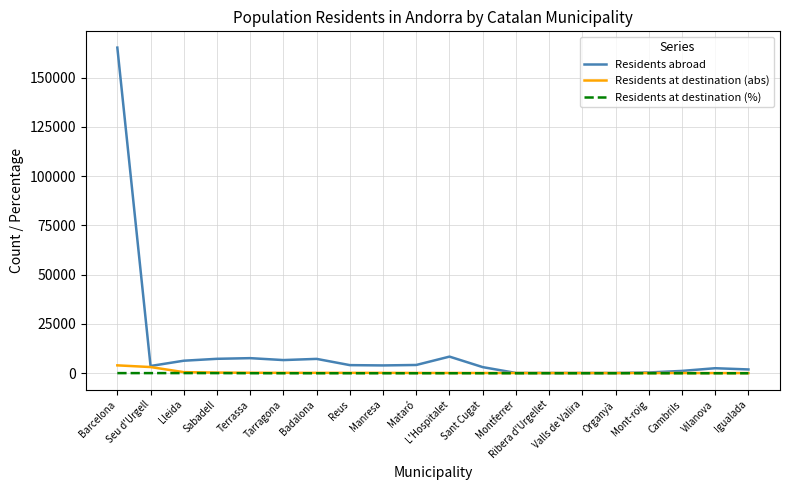

Which series has the widest spread of values?

Residents abroad